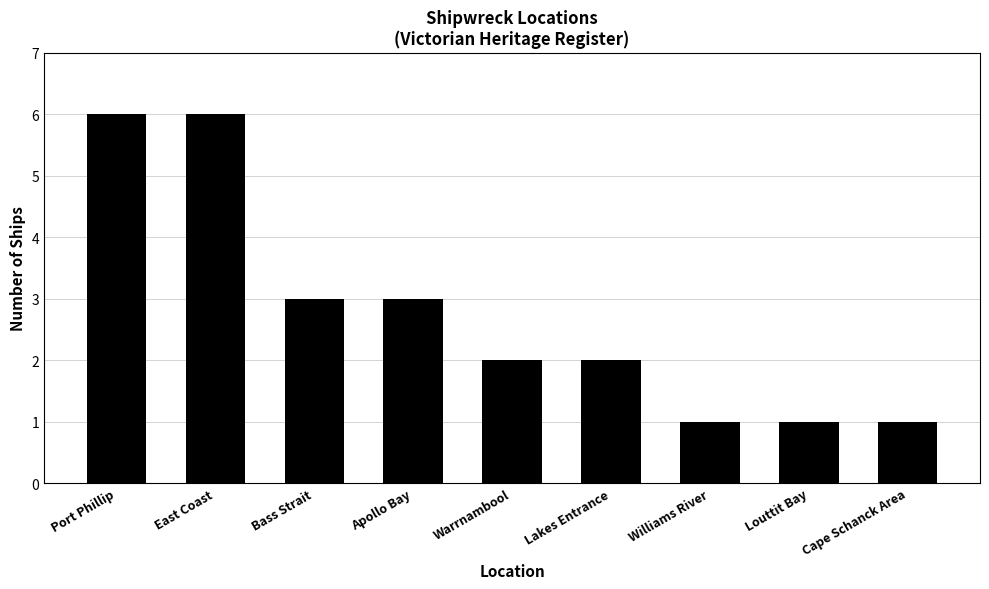

Approximately how many times larger is the value at Cape Schanck Area compared to Bass Strait?

0.3